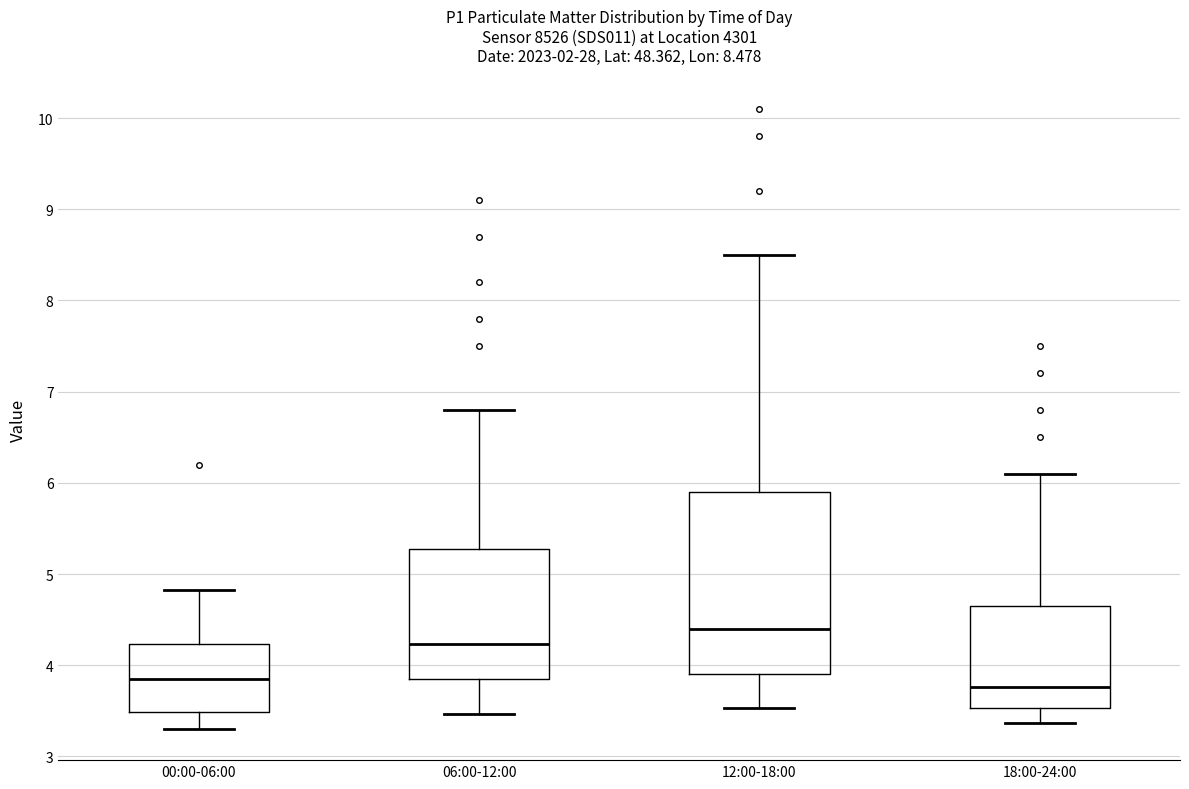

Which box is the tallest, from its lower edge to its upper edge?

12:00-18:00